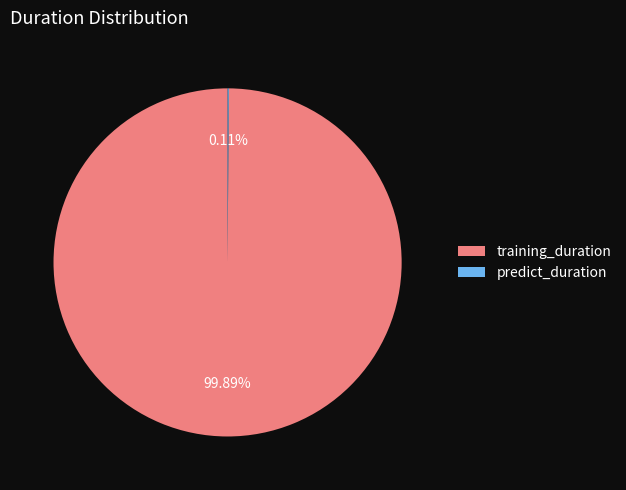

What is the majority slice?

training_duration